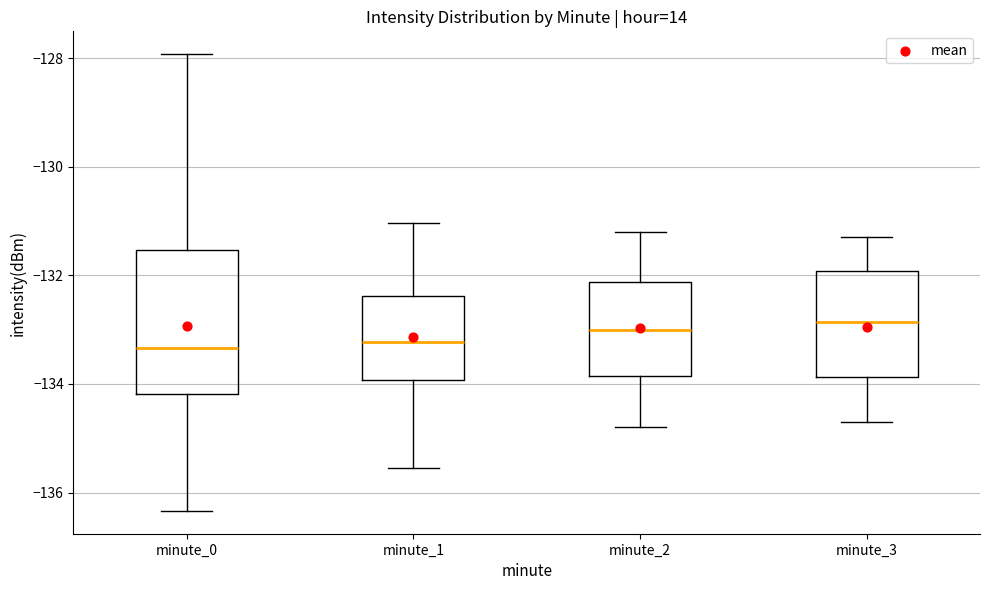

Where is the upper edge of the box for minute_1 on the y-axis? The values are not printed on the chart, so give them approximately, as read against the axis.

-132.4